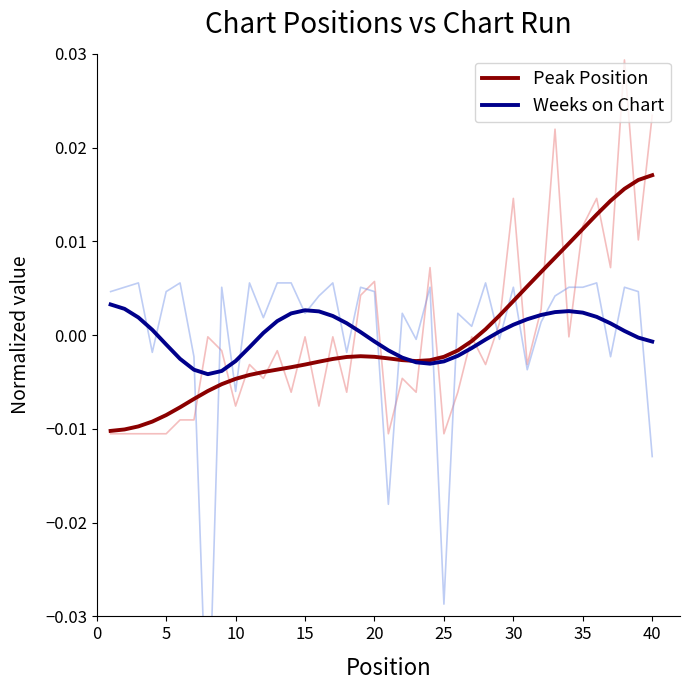

In Weeks on Chart, how many points are higher than both neighbors (excluding endpoints)?

2